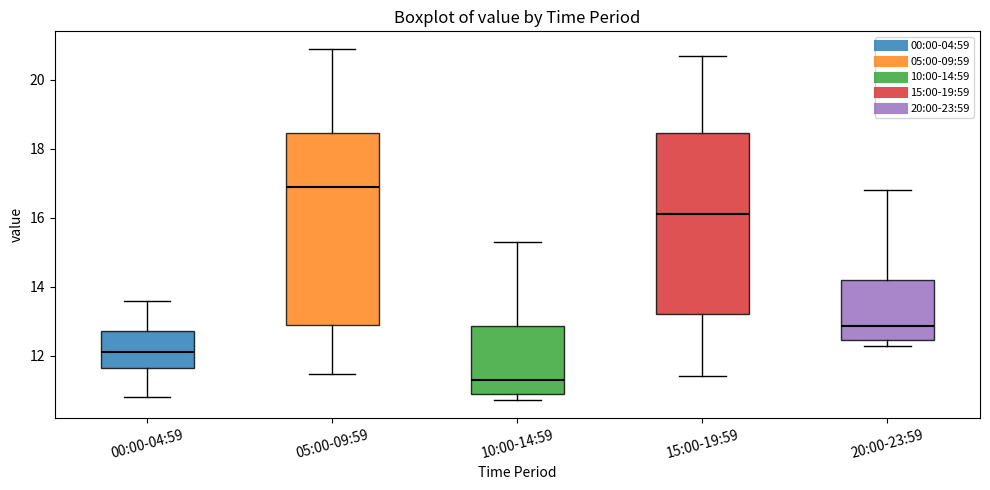

Where does the median line of the box for 15:00-19:59 sit on the y-axis? The values are not printed on the chart, so give them approximately, as read against the axis.

16.2